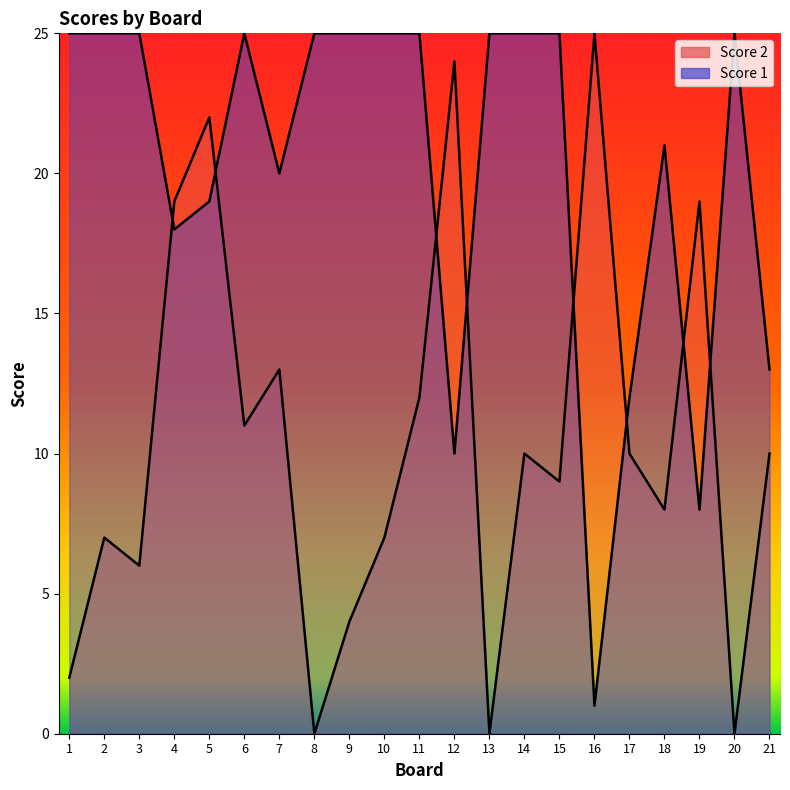

The Score 1 series shows 38 at 15. True or false?

False